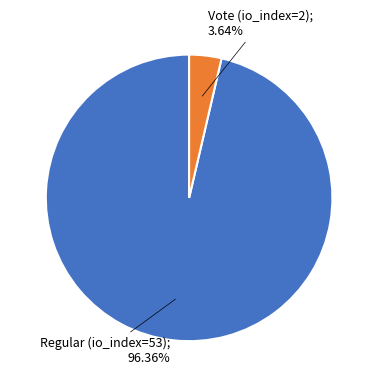

Is there any slice that represents more than half of the pie?

Yes